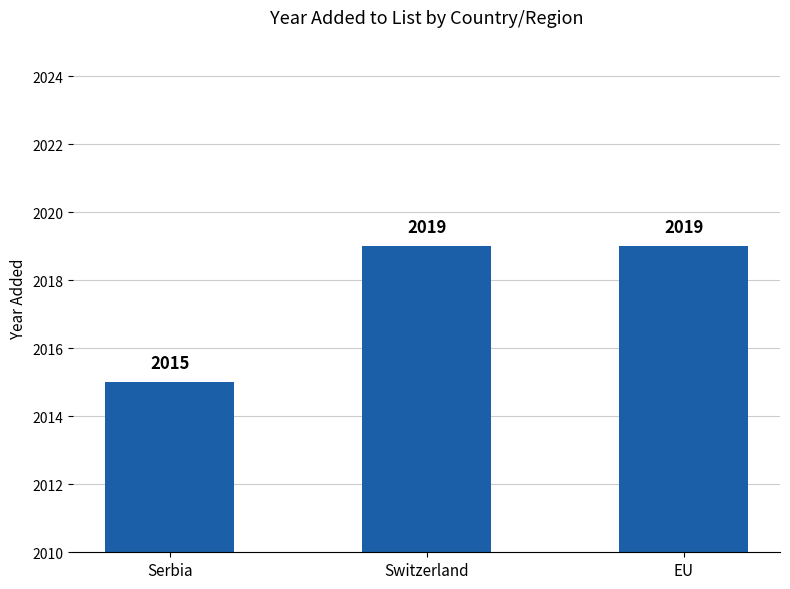

The chart shows a value of 3324 at EU. True or false?

False